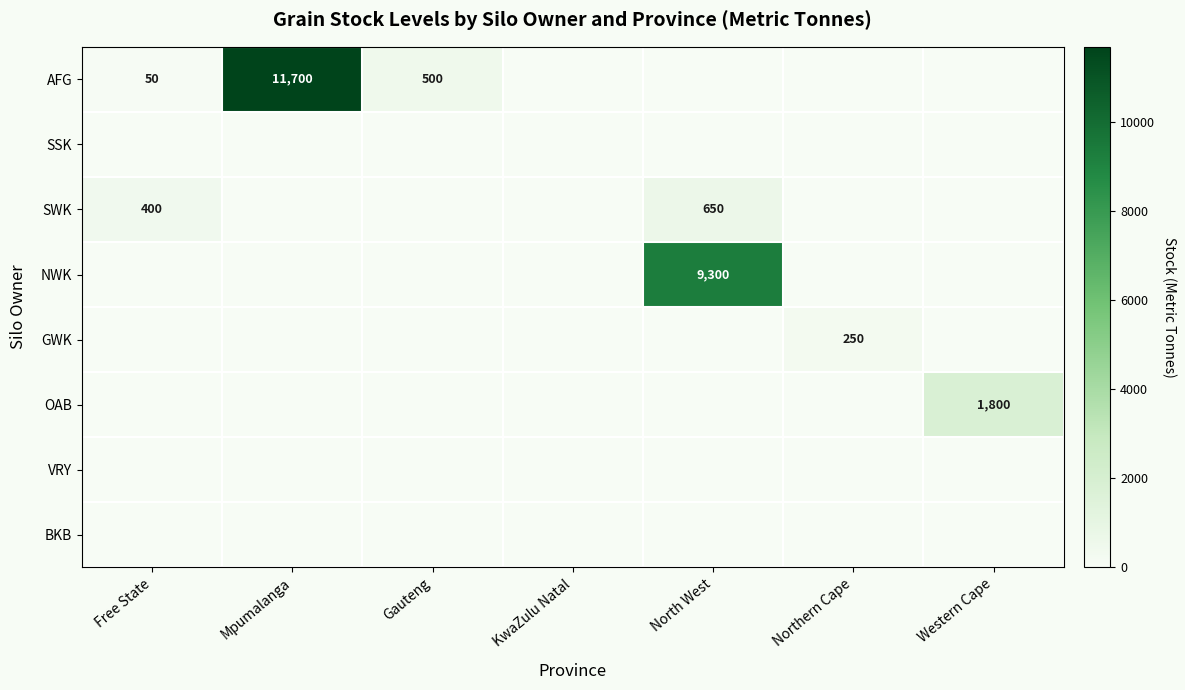

At how many categories does at least one series exceed 7683?

2